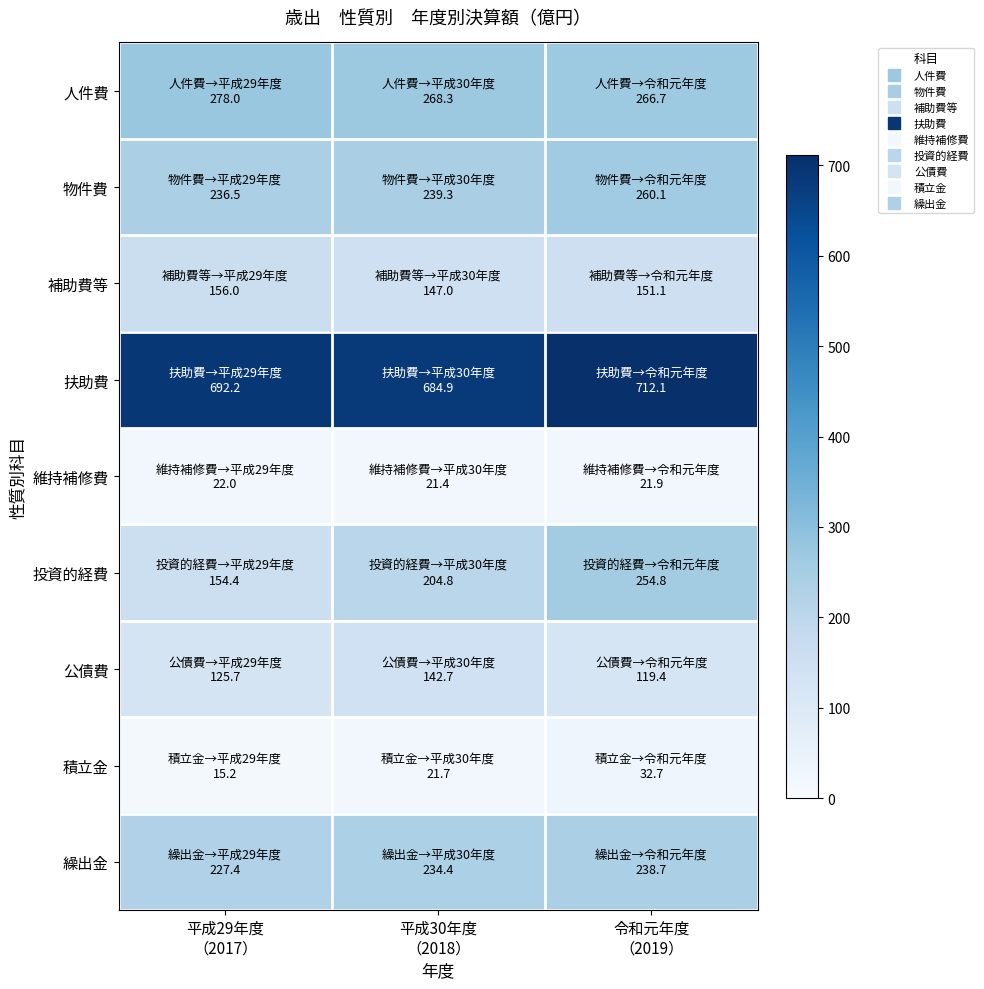

Which series changed the most between 平成29年度 （2017） and 平成30年度 （2018）?

投資的経費